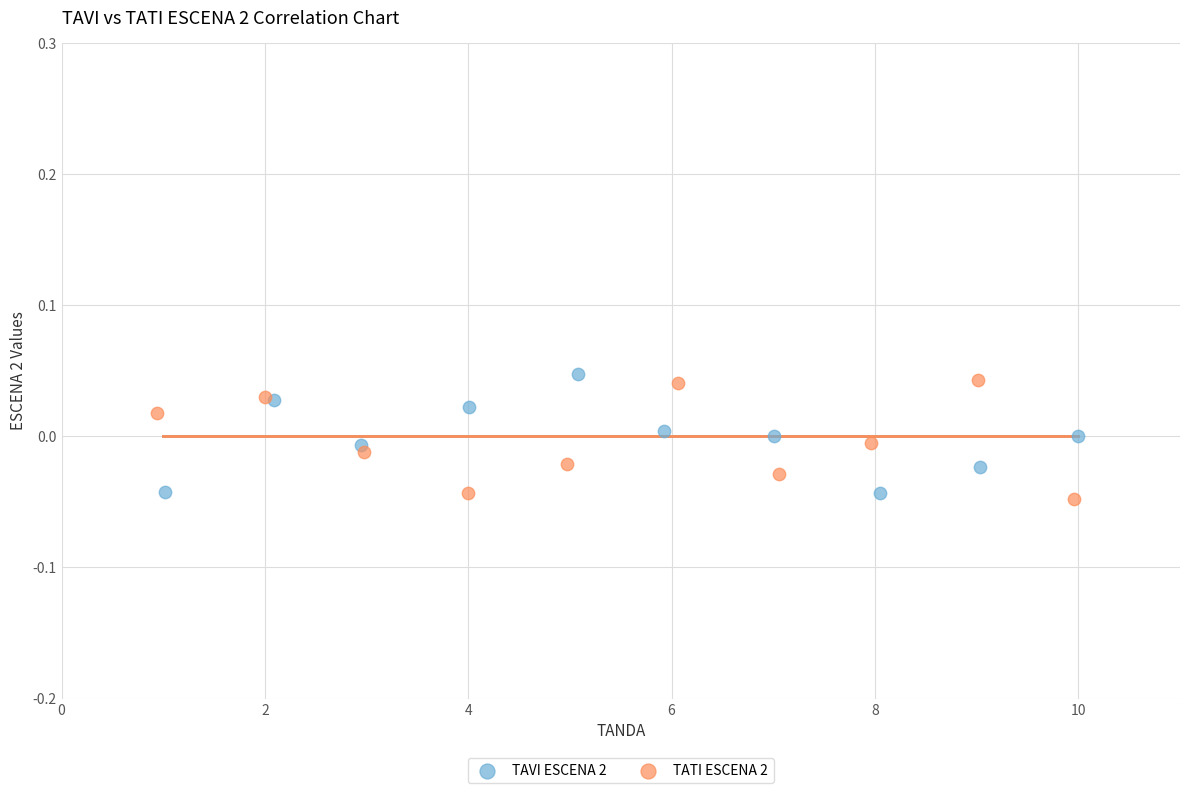

What are all the series names shown in the legend?

TAVI ESCENA 2, TATI ESCENA 2